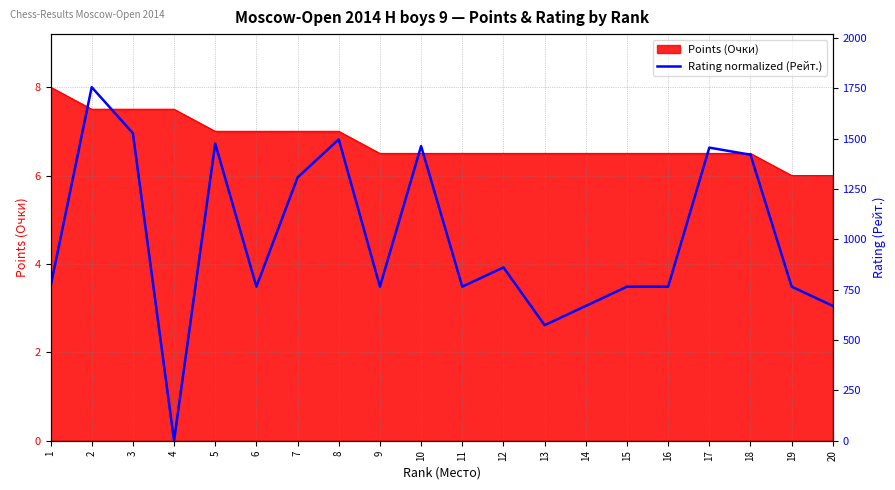

At which label does the data first exceed 3?

1